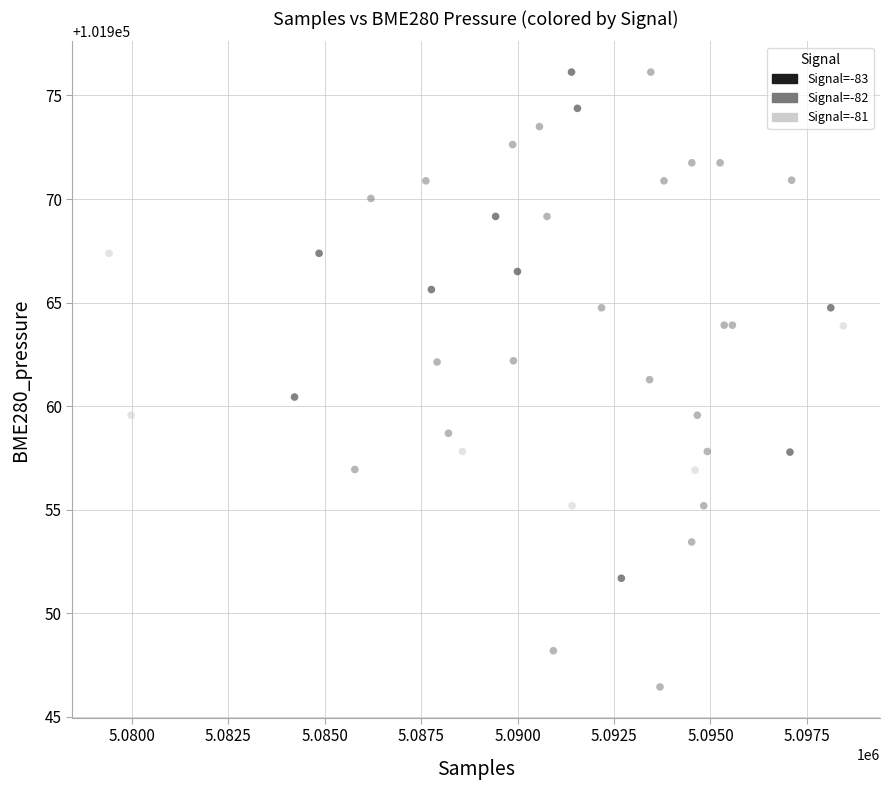

What is the range of X values (max minus min)?

19026.0